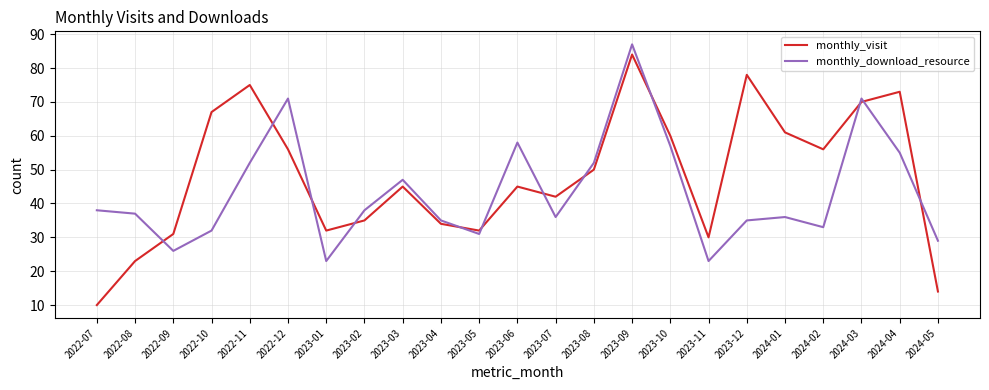

What position from the right is 2022-07?

23